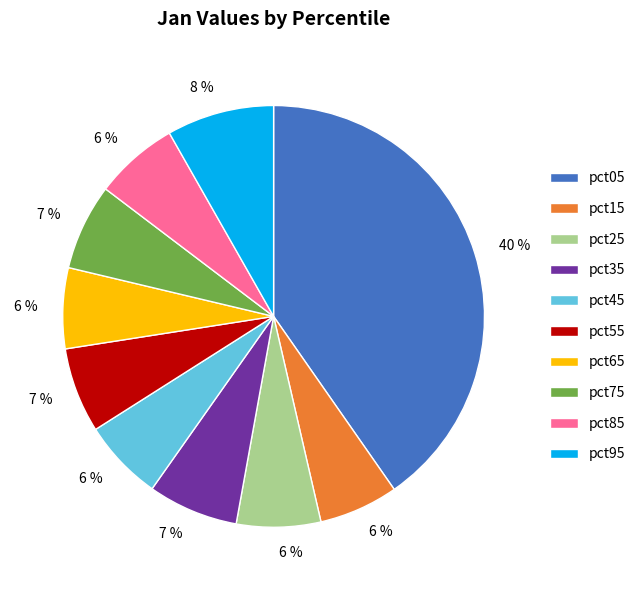

True or false: pct25 accounts for 21% of the total.

False